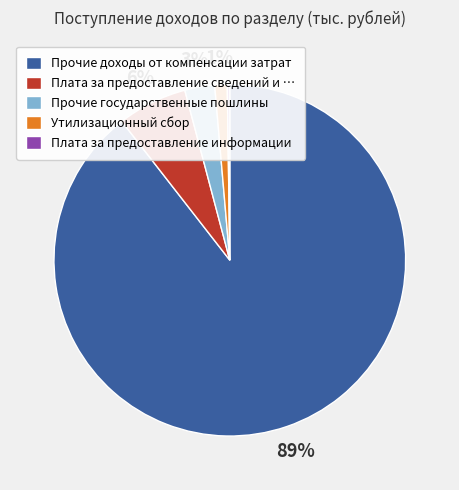

Between Утилизационный сбор and Прочие государственные пошлины, which is larger?

Прочие государственные пошлины